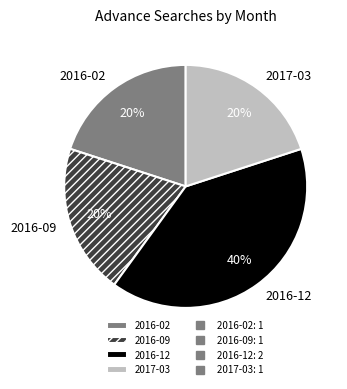

Between 2016-09 and 2016-12, which is larger?

2016-12